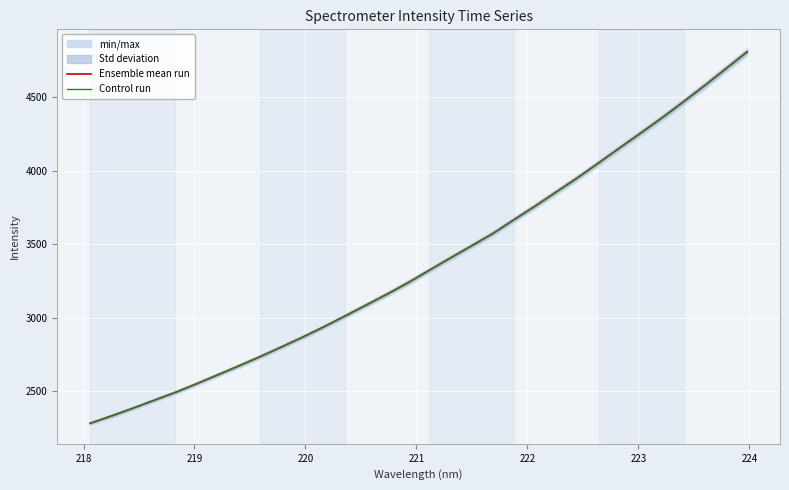

What is the difference between the second highest and second lowest values in the Ensemble mean run series?

2365.0